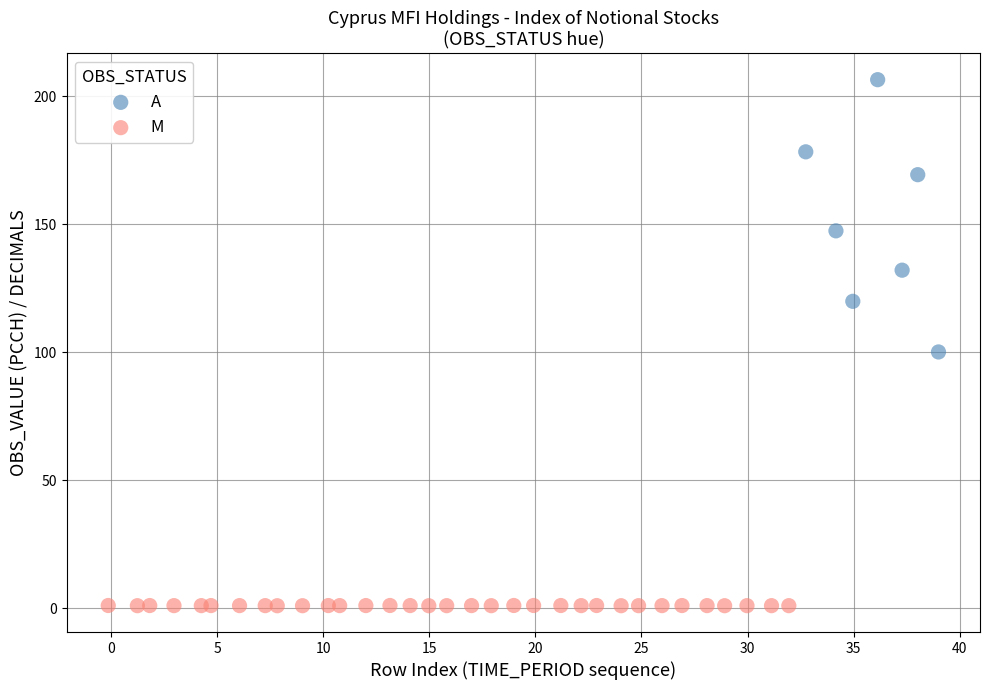

Which series has the largest Y range (max minus min)?

A